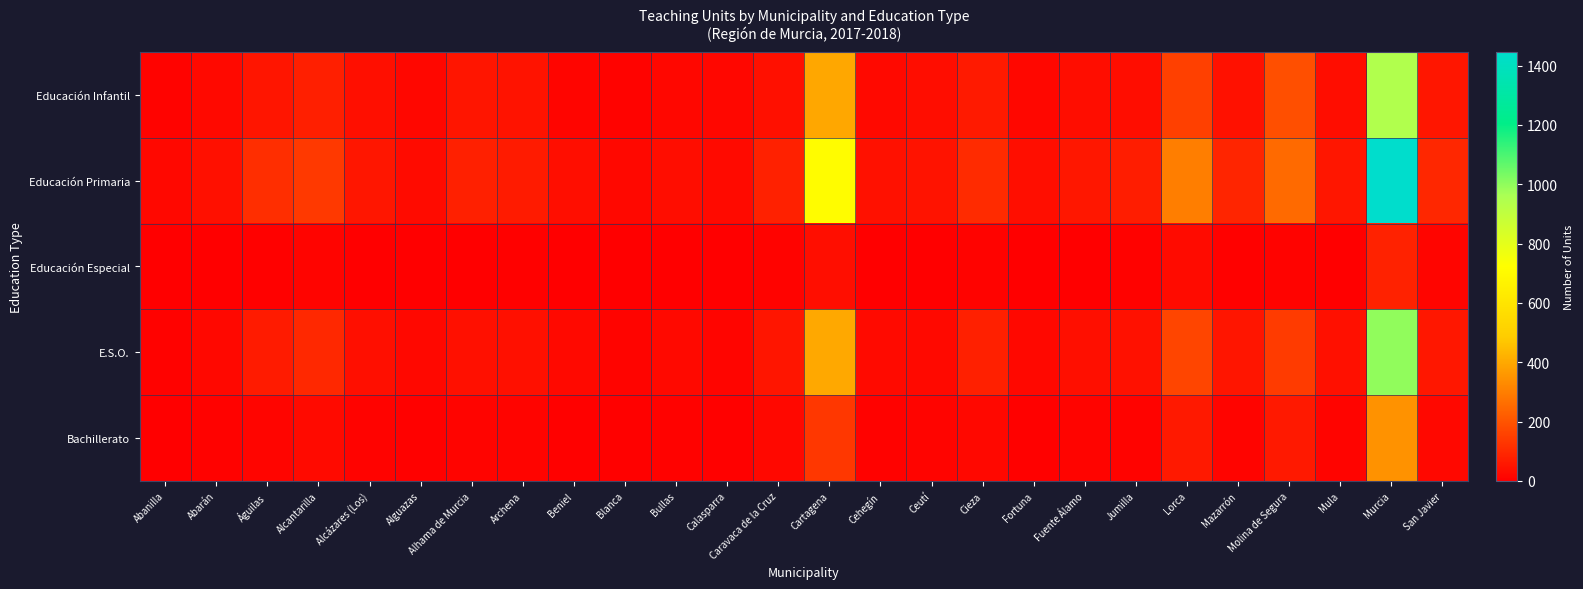

Which category has the highest value across all series?

Murcia